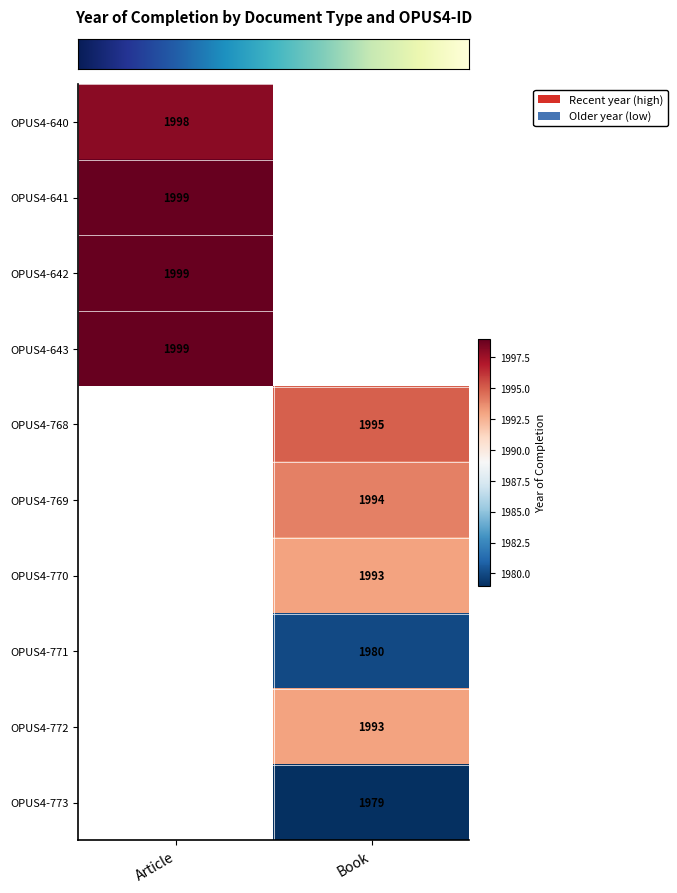

How many distinct data groups are displayed?

10